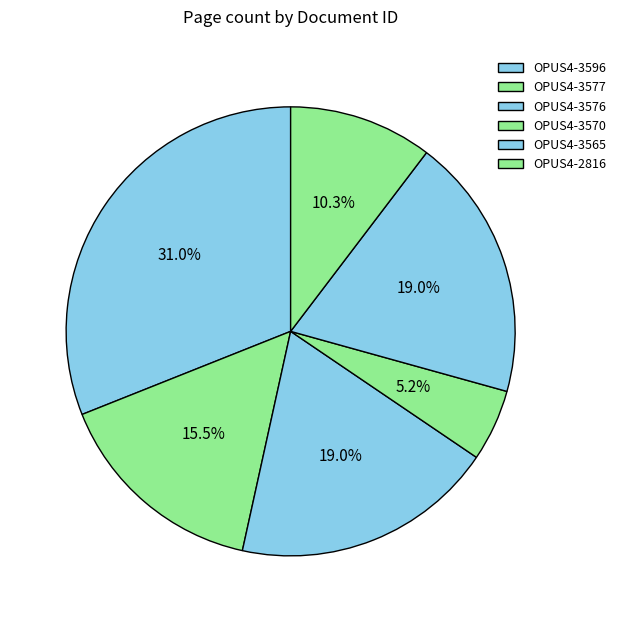

To the nearest percent, what is the difference between the largest and smallest slice percentages?

26%